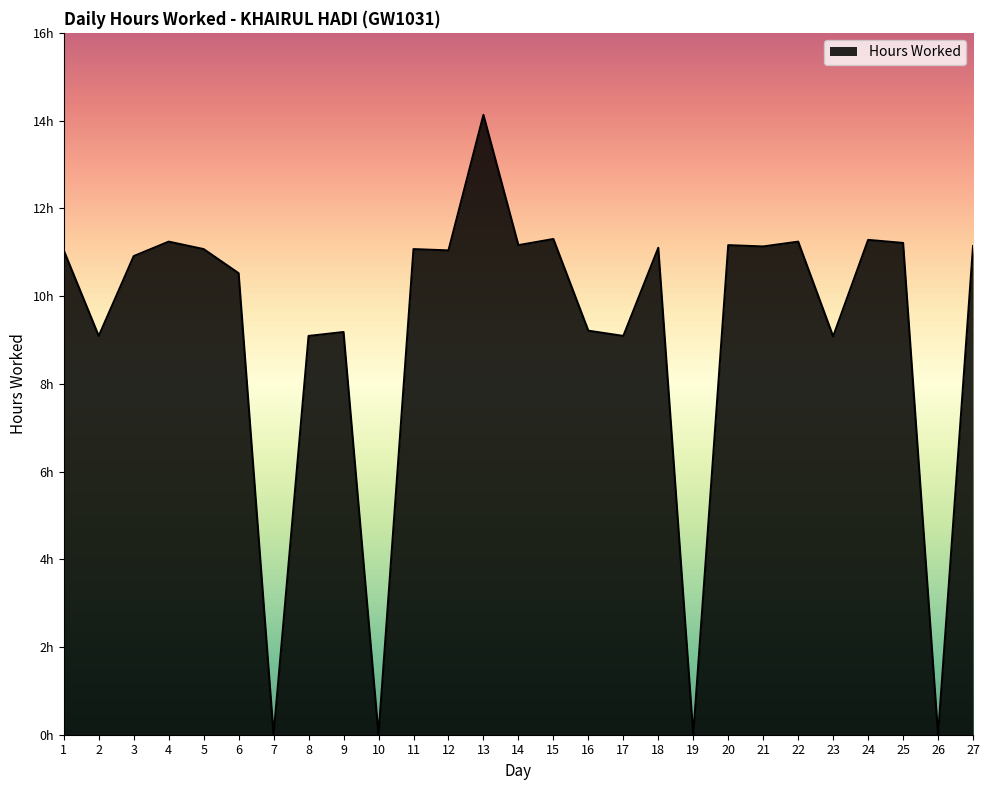

Does the chart have visible grid lines?

No